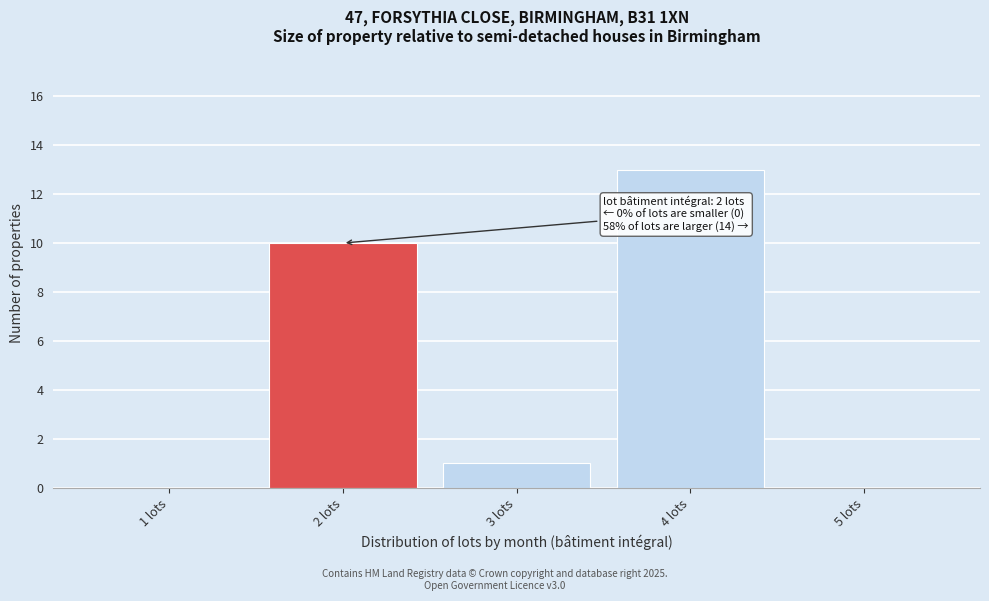

Reading right to left, transcribe all the data shown in this chart.

5 lots=0	4 lots=13	3 lots=1	2 lots=10	1 lots=0